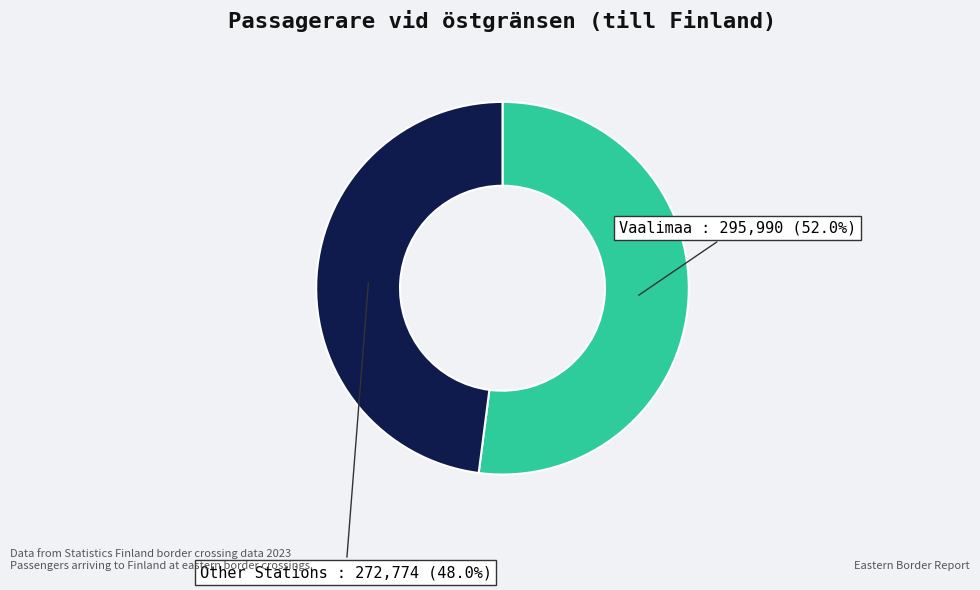

Which slice is the smallest?

Other Stations